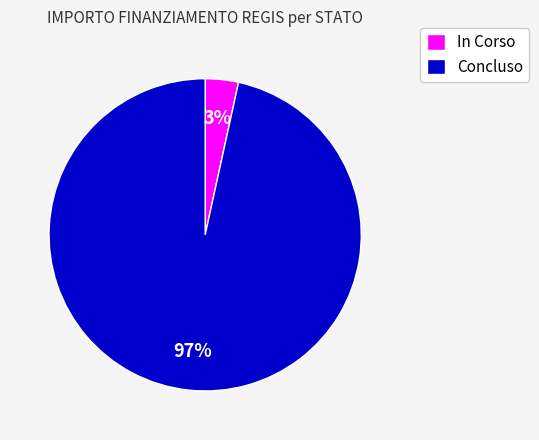

To the nearest percent, what percentage of the pie is Concluso?

97%